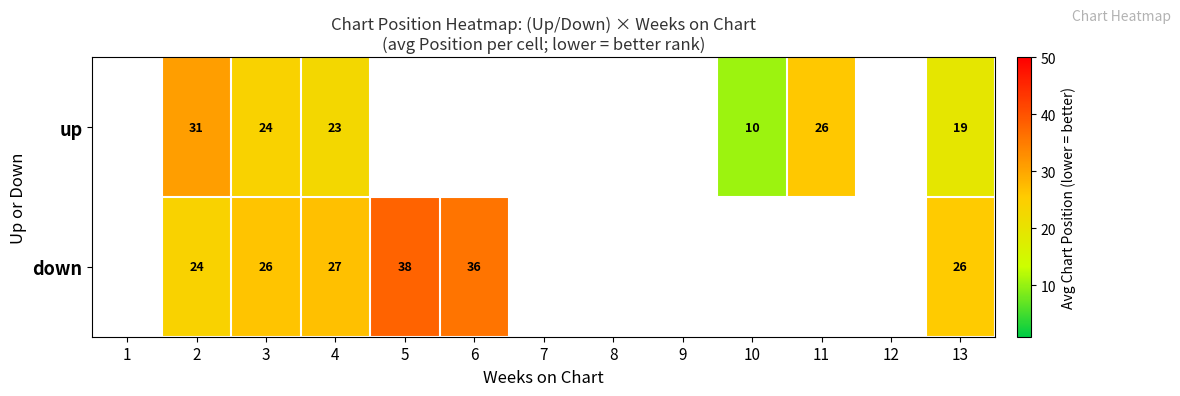

Rank the series at 2 from highest to lowest value.

up, down